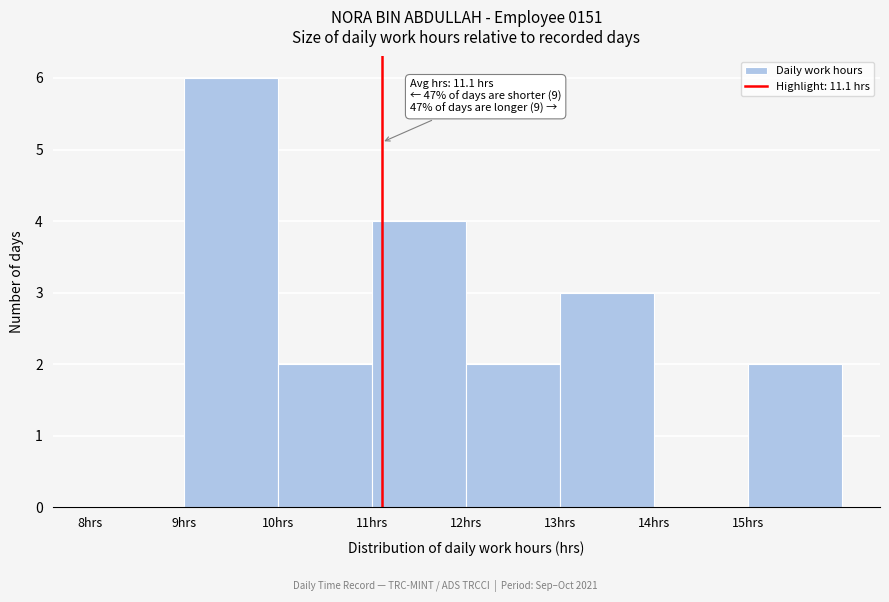

Which range on the x-axis has the tallest bar?

9 to 10